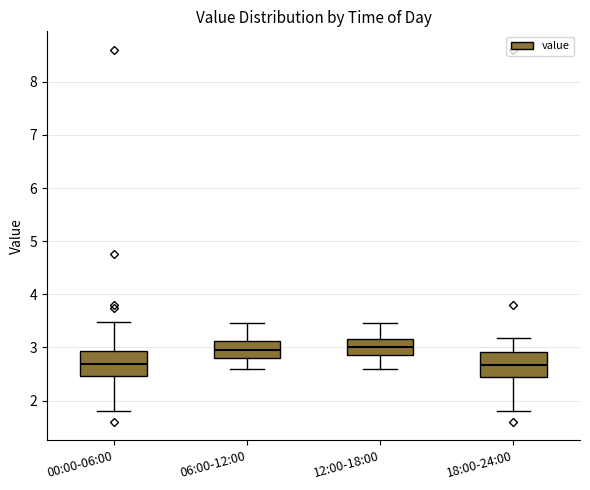

Reading left to right, transcribe this box plot: for each box, give where its median line is, the range the box spans, and where its two whiskers end, as read against the y-axis. The values are not printed on the chart, so give them approximately, as read against the axis.

00:00-06:00: median 2.7, box 2.5 to 2.9, whiskers 1.8 to 3.5
06:00-12:00: median 3.0, box 2.8 to 3.1, whiskers 2.6 to 3.5
12:00-18:00: median 3.0, box 2.9 to 3.2, whiskers 2.6 to 3.5
18:00-24:00: median 2.7, box 2.4 to 2.9, whiskers 1.8 to 3.2